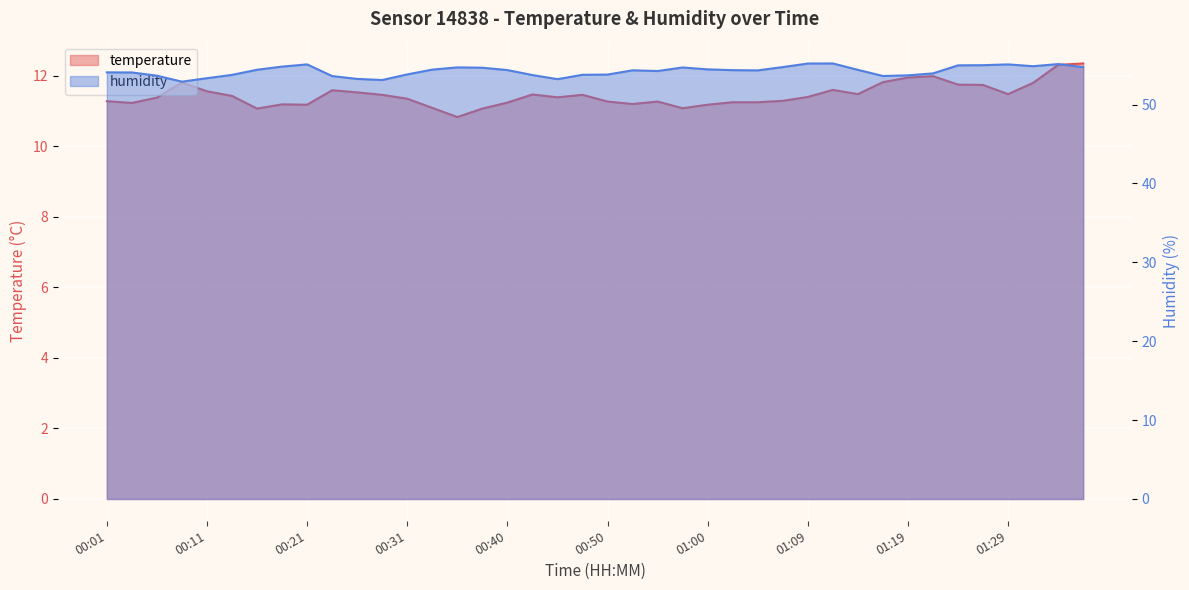

True or false: temperature and humidity cross at least once.

False